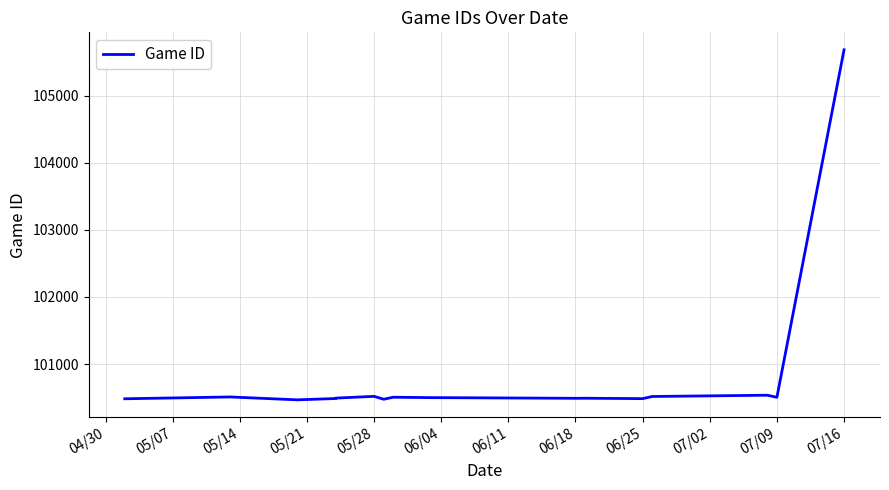

What is the maximum value shown in the chart?

105684